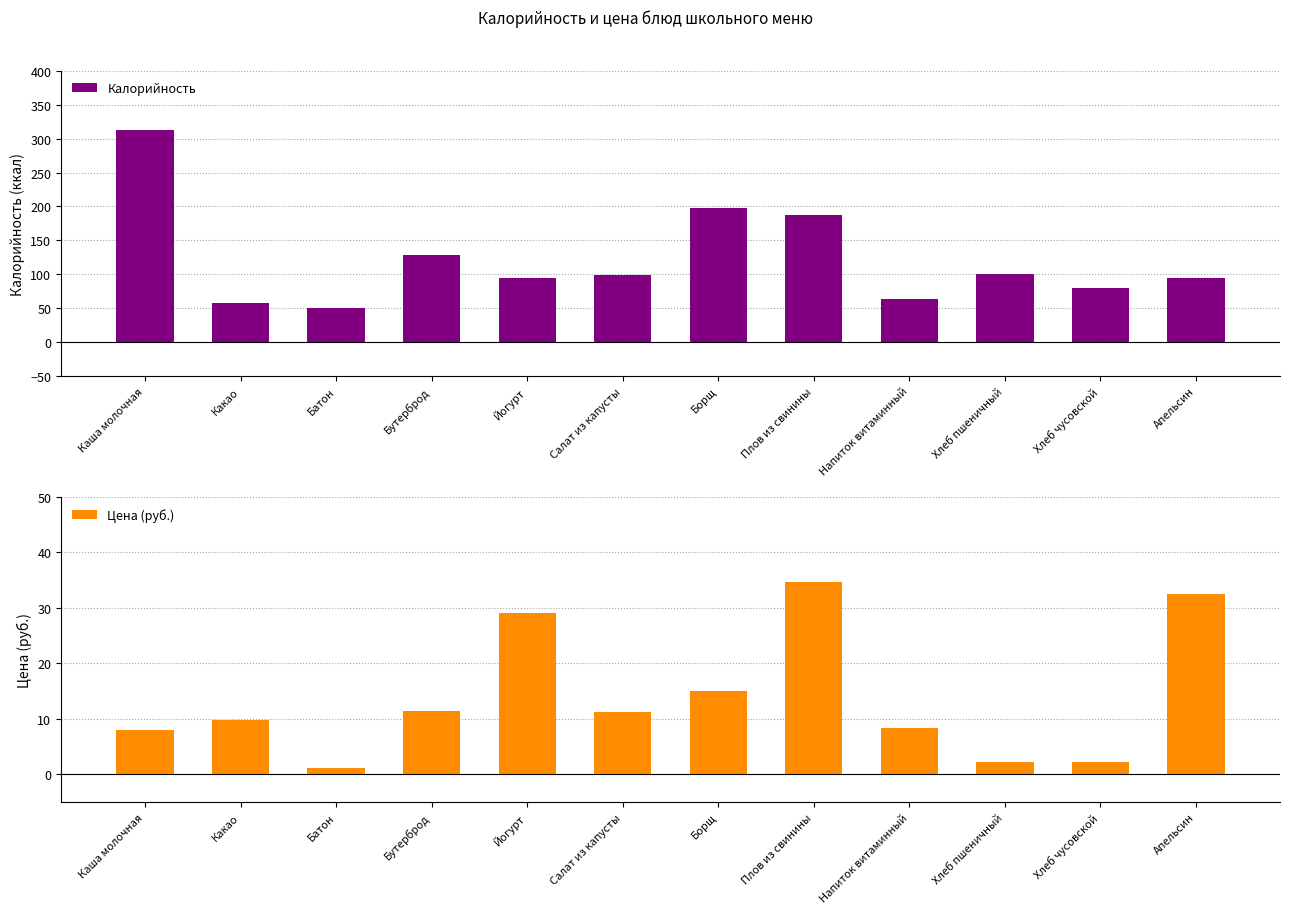

Is it true that Цена (руб.) equals 5.8 at Бутерброд?

False